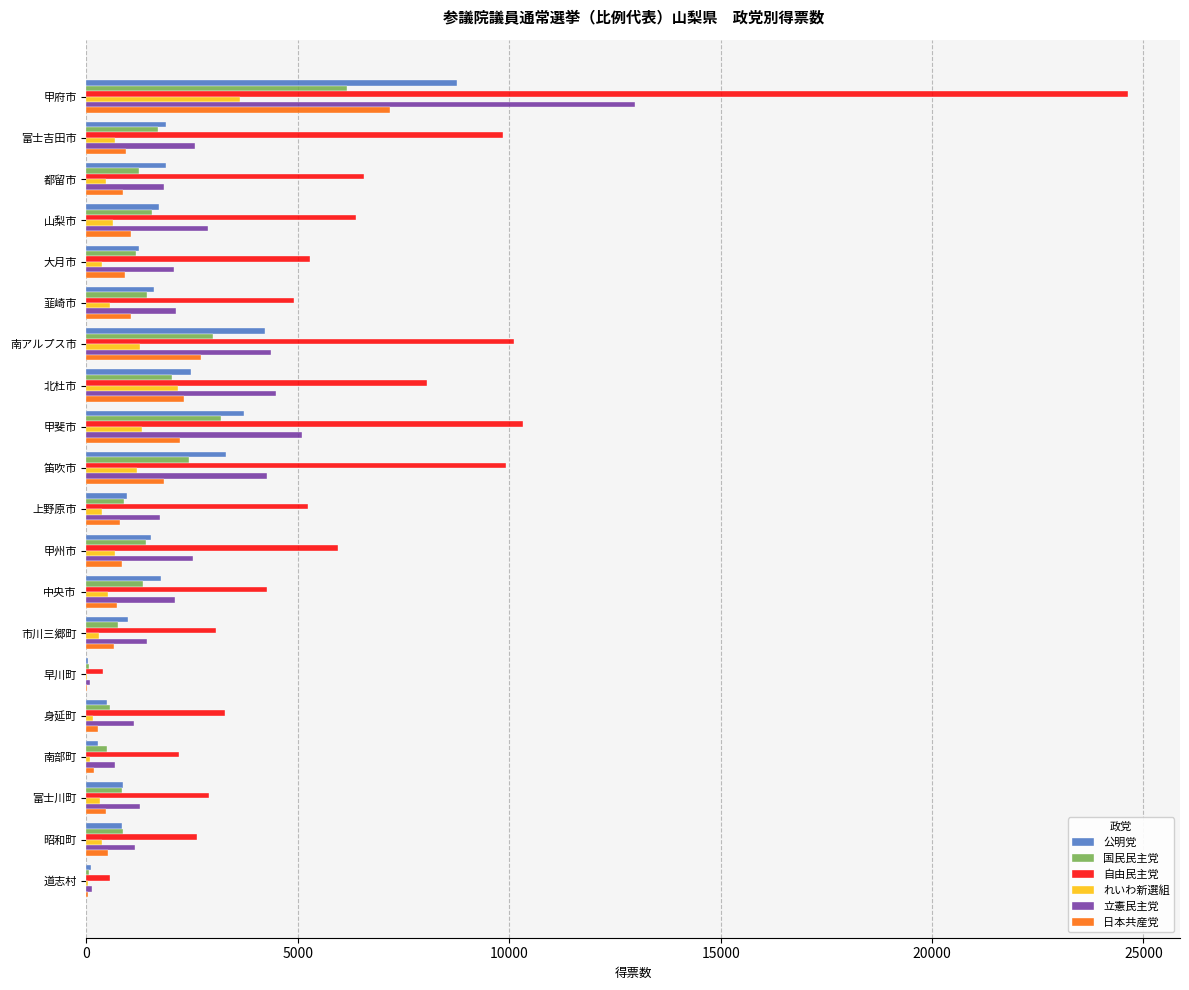

Is it true that 自由民主党 equals 8063.6 at 北杜市?

True